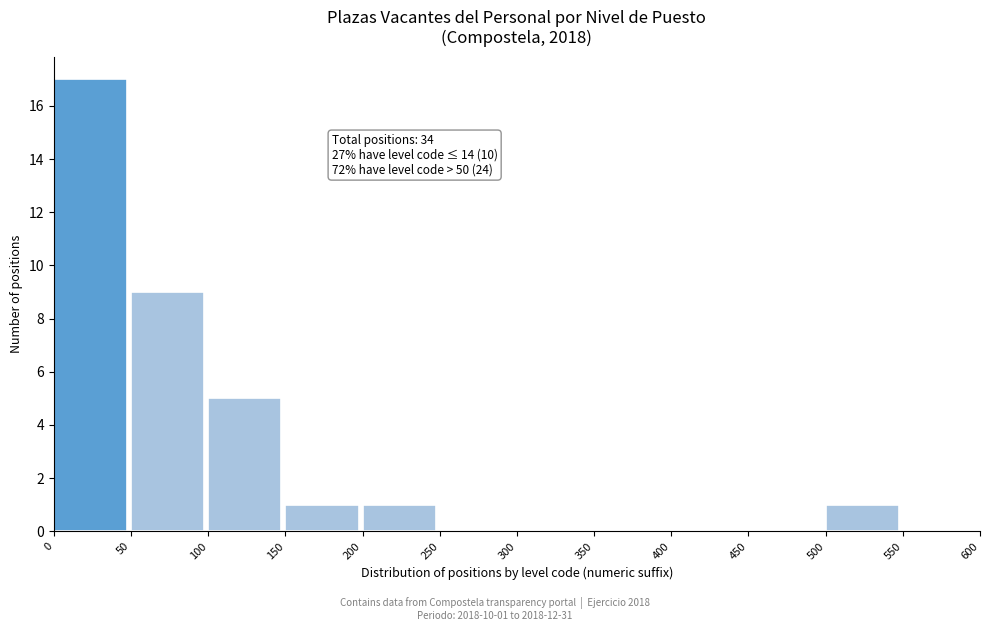

Which range on the x-axis has the tallest bar?

0 to 50